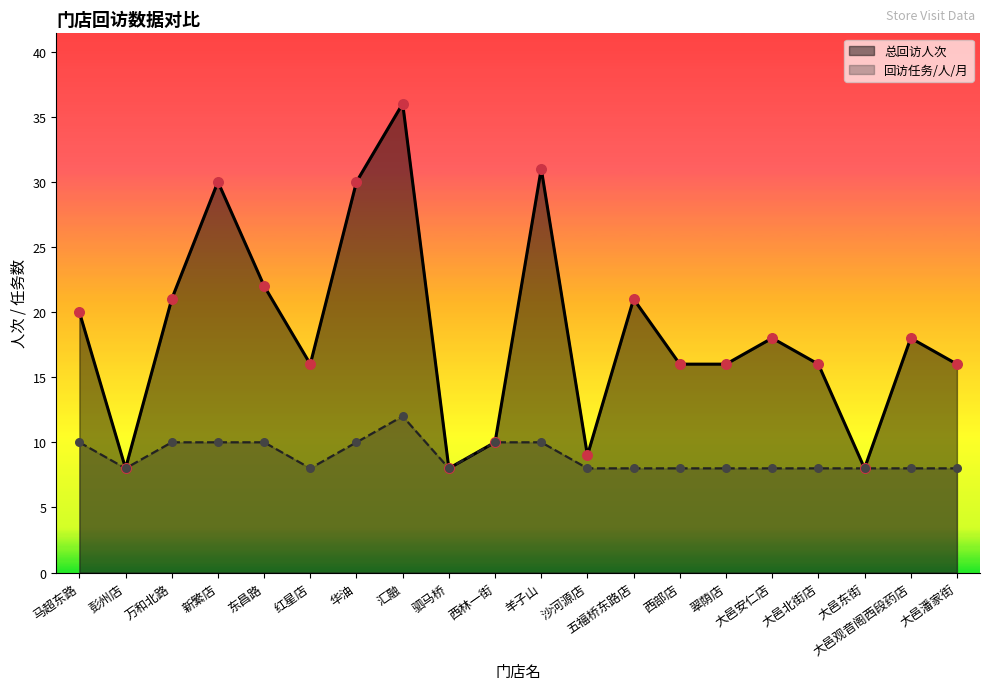

Which series has the largest total across all categories?

总回访人次